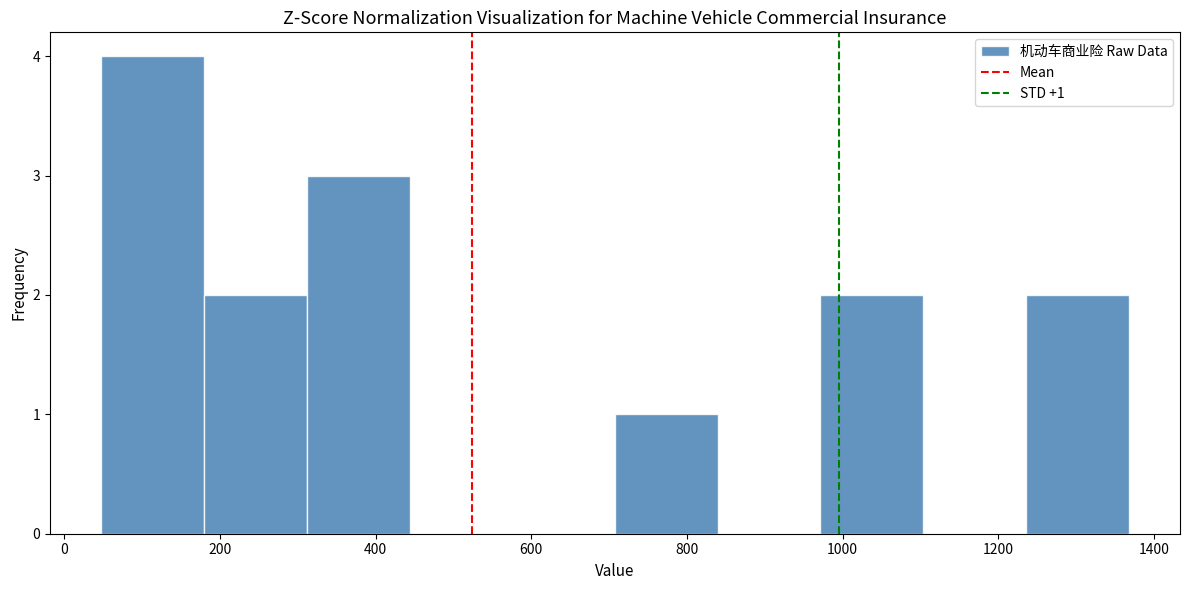

Which range on the x-axis has the tallest bar?

40 to 180